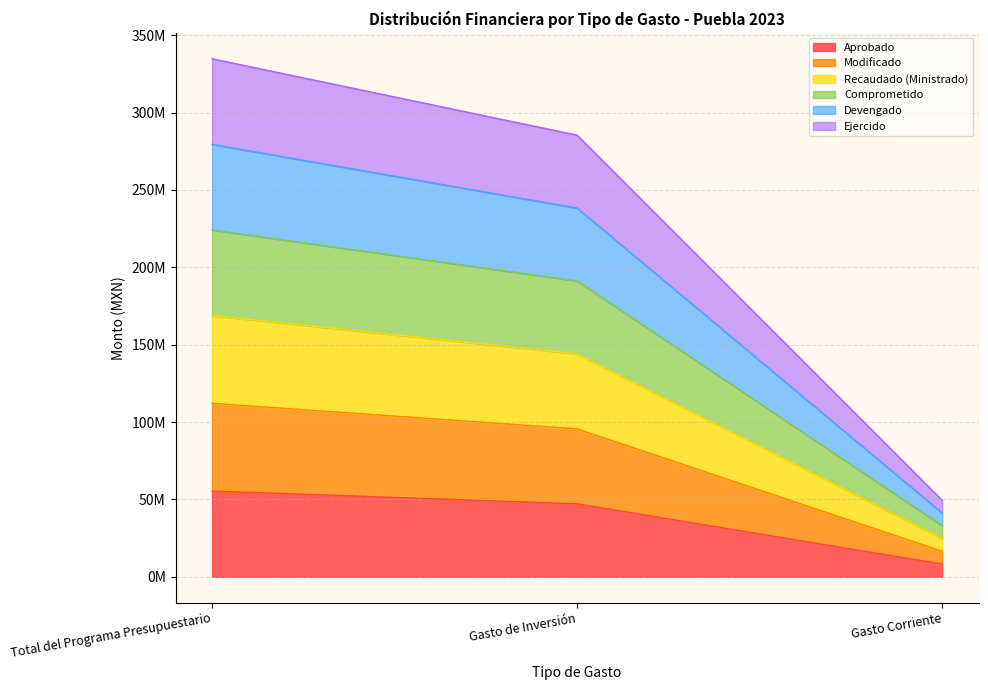

At which category does the chart reach its peak across all series?

Total del Programa Presupuestario